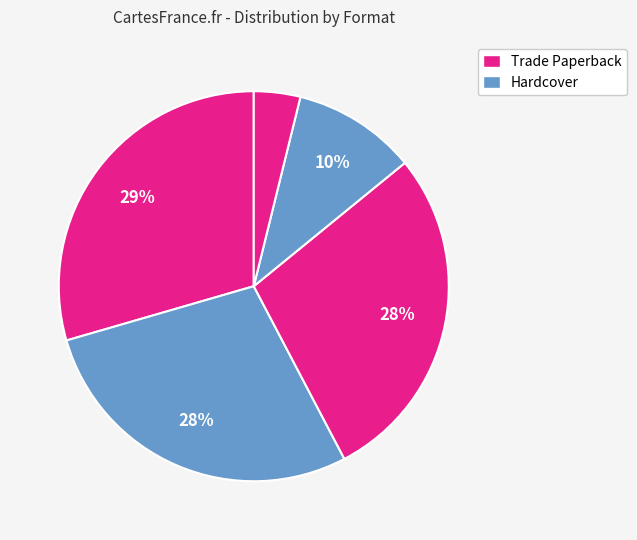

How many segments does this pie chart have?

5